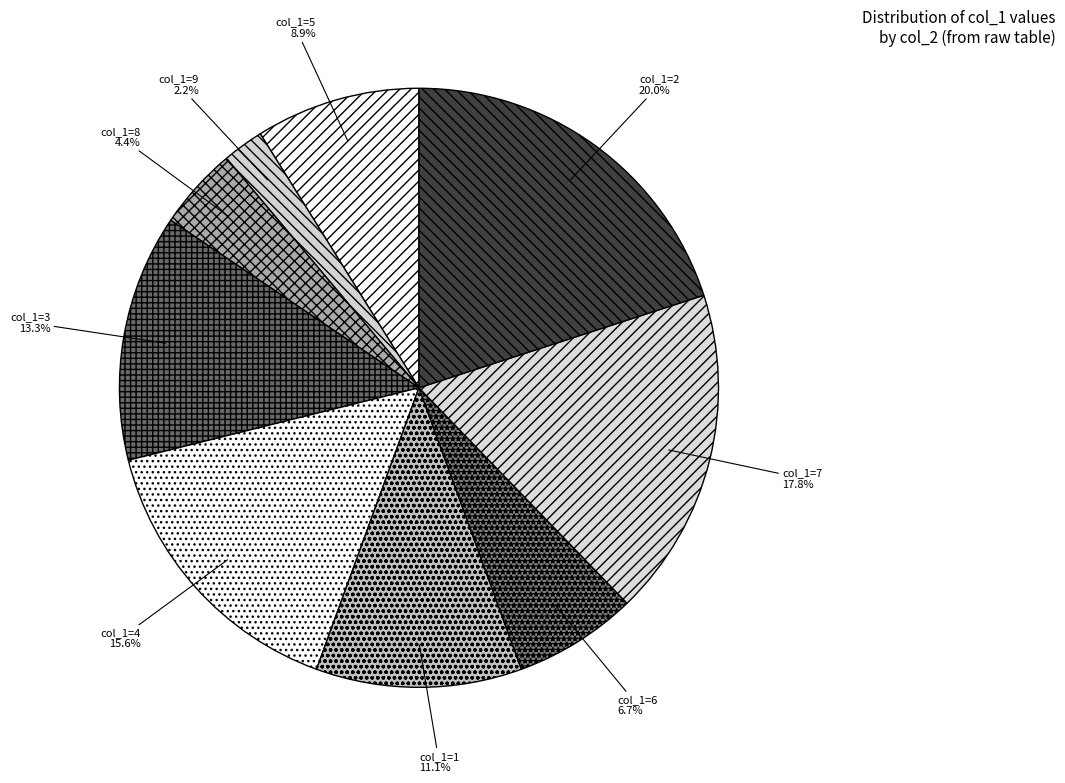

How many slices are in this pie chart?

9